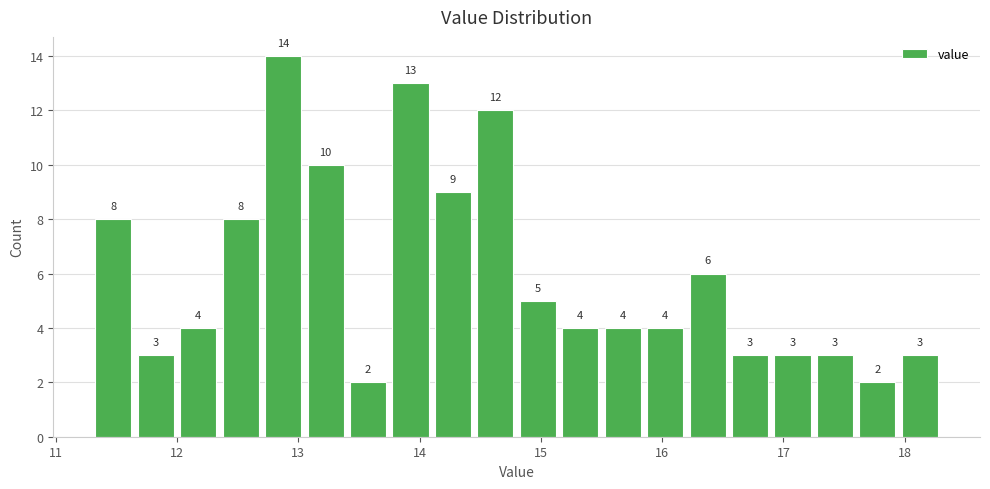

Around what value on the x-axis is the tallest bar? Give the approximate position of its centre, as read against the axis.

12.9